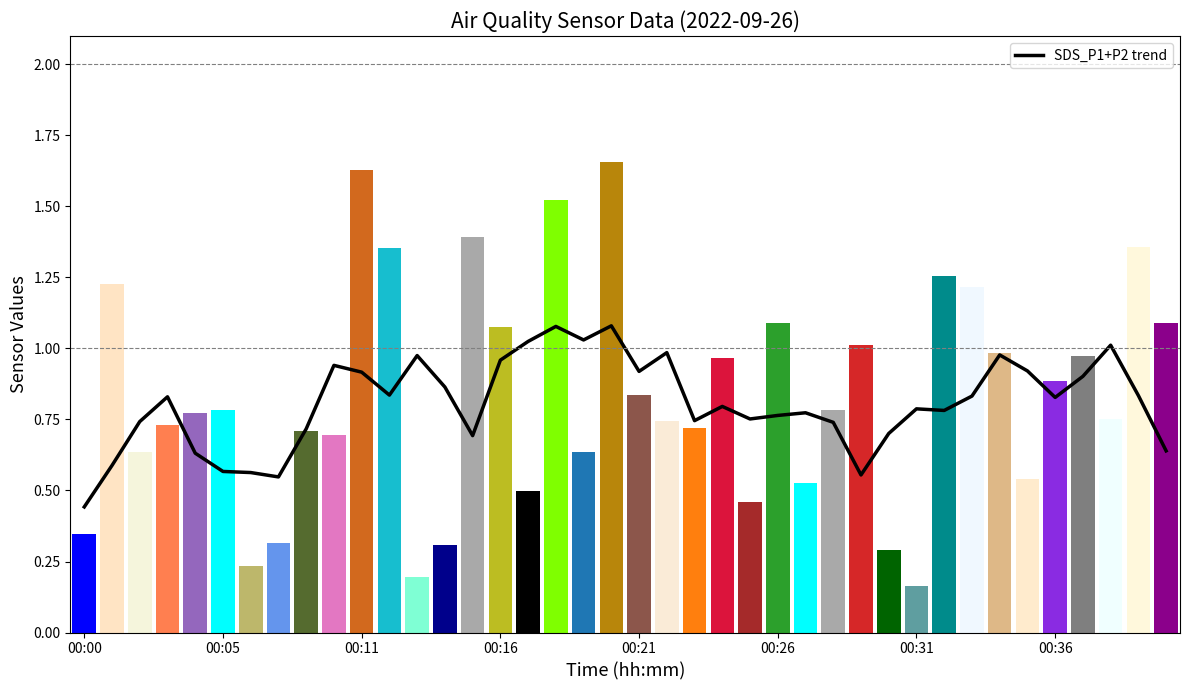

Reading left to right, transcribe all the data shown in this chart.

0.4	0.6	0.7	0.8	0.6	0.6	0.6	0.5	0.7	0.9	0.9	0.8	1.0	0.9	0.7	1.0	1.0	1.1	1.0	1.1	0.9	1.0	0.7	0.8	0.8	0.8	0.8	0.7	0.6	0.7	0.8	0.8	0.8	1.0	0.9	0.8	0.9	1.0	0.8	0.6